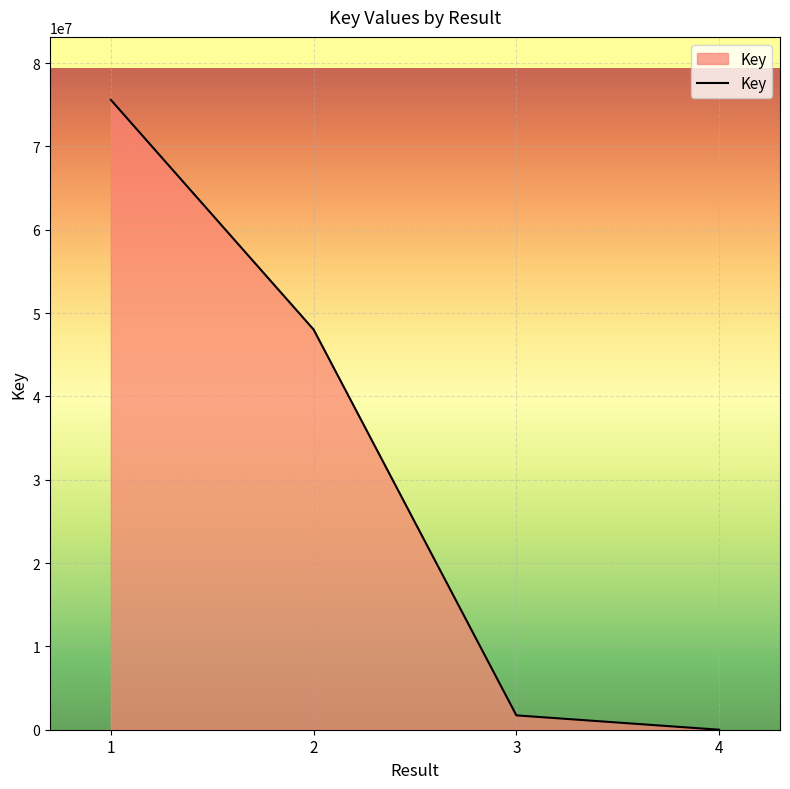

What is the sum of all values?

125319771